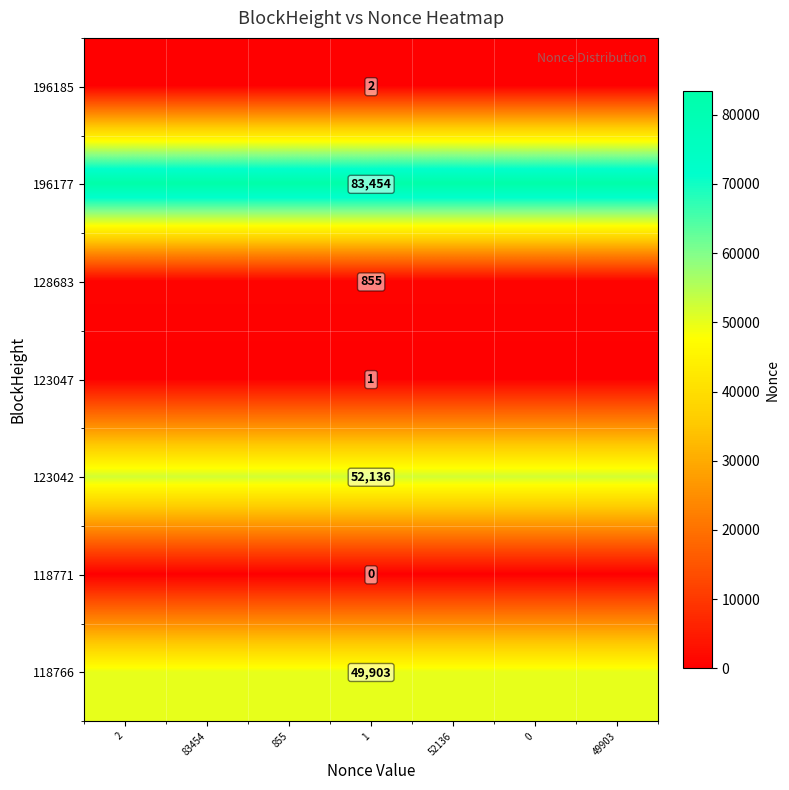

Is it true that 118766 equals 49903 at 1?

True